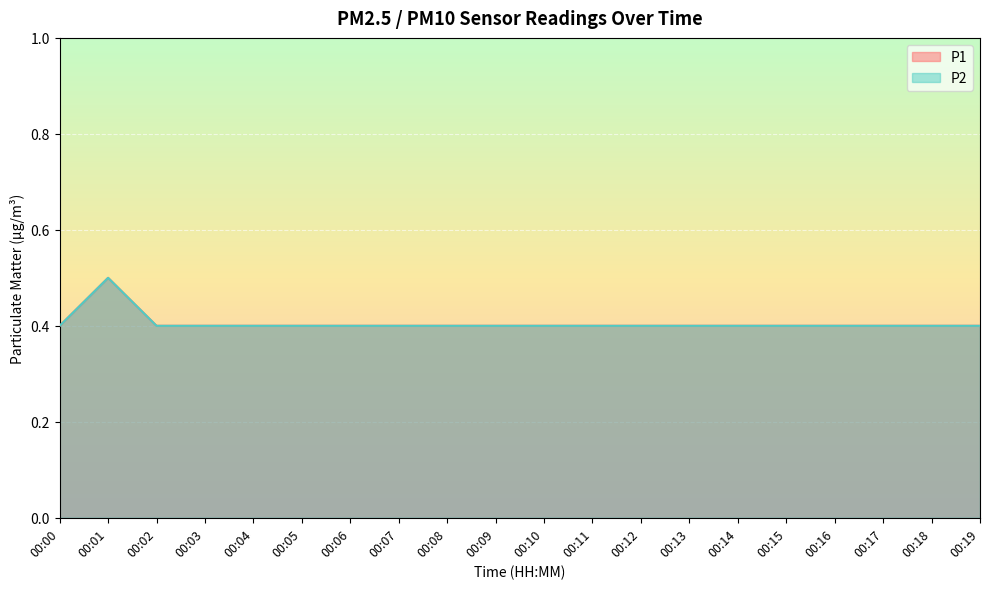

True or false: P2 and P1 cross at least once.

False